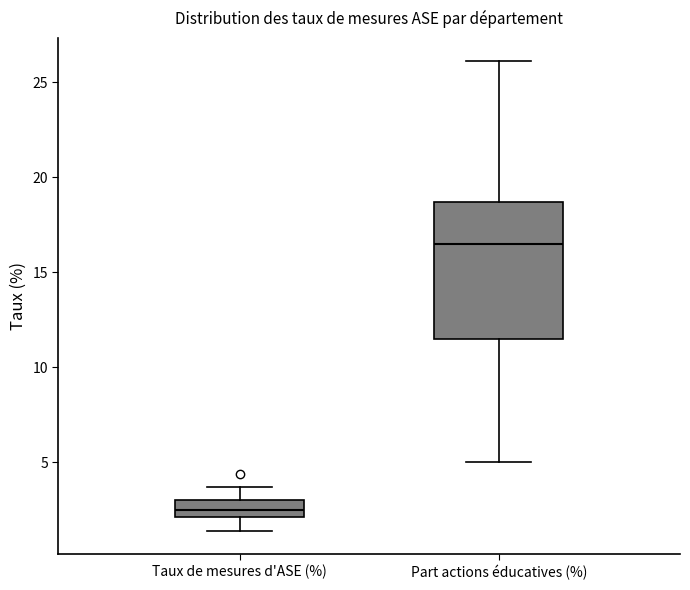

Where is the upper edge of the box for Part actions éducatives (%) on the y-axis? The values are not printed on the chart, so give them approximately, as read against the axis.

18.5